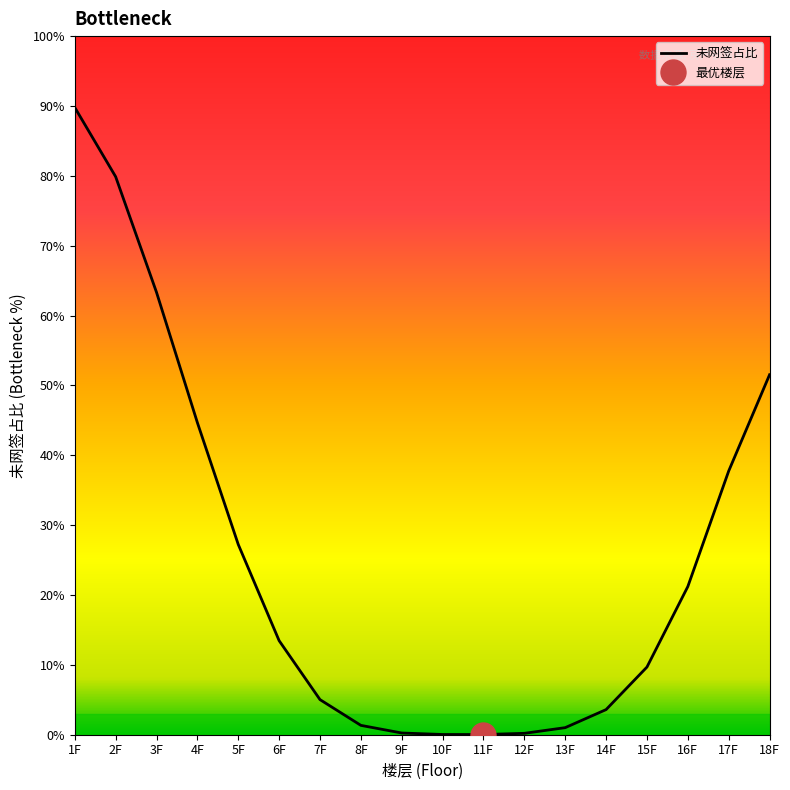

At which label is the value closest to 44?

4F